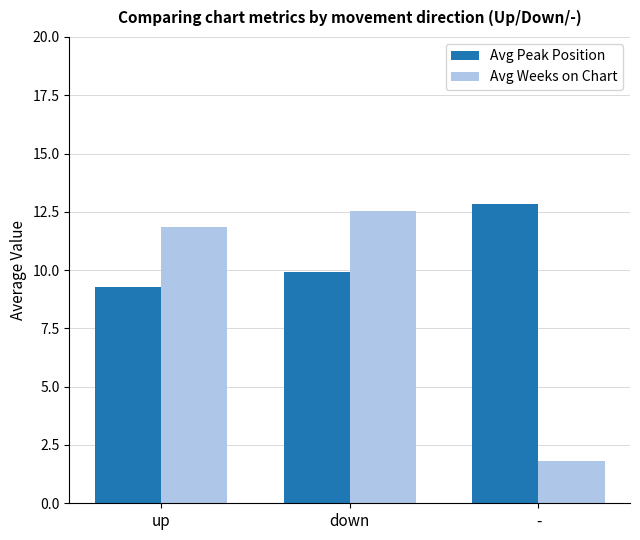

What is the sum of all Avg Weeks on Chart values?

26.2